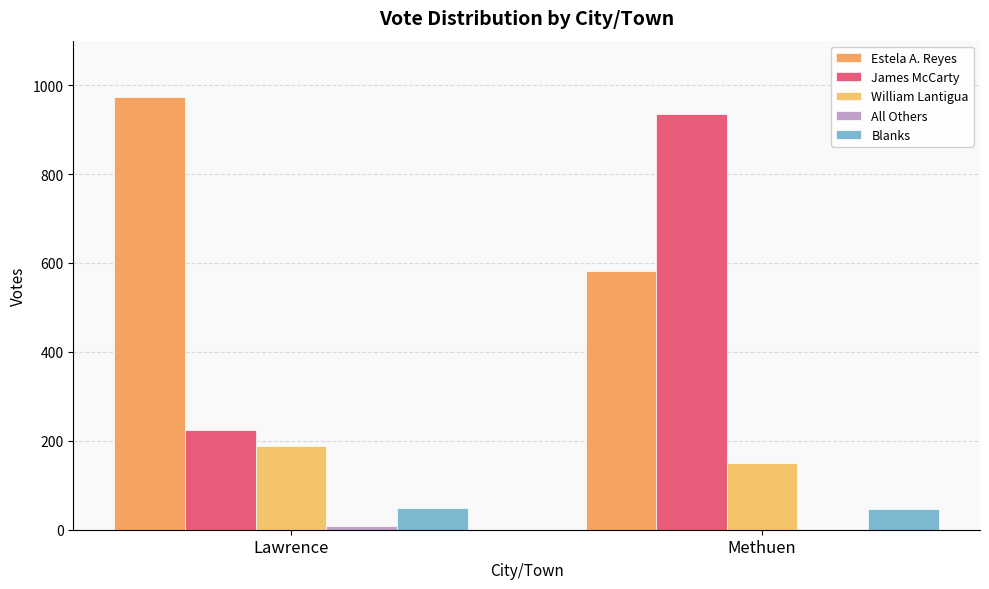

How many groups of bars are there?

2